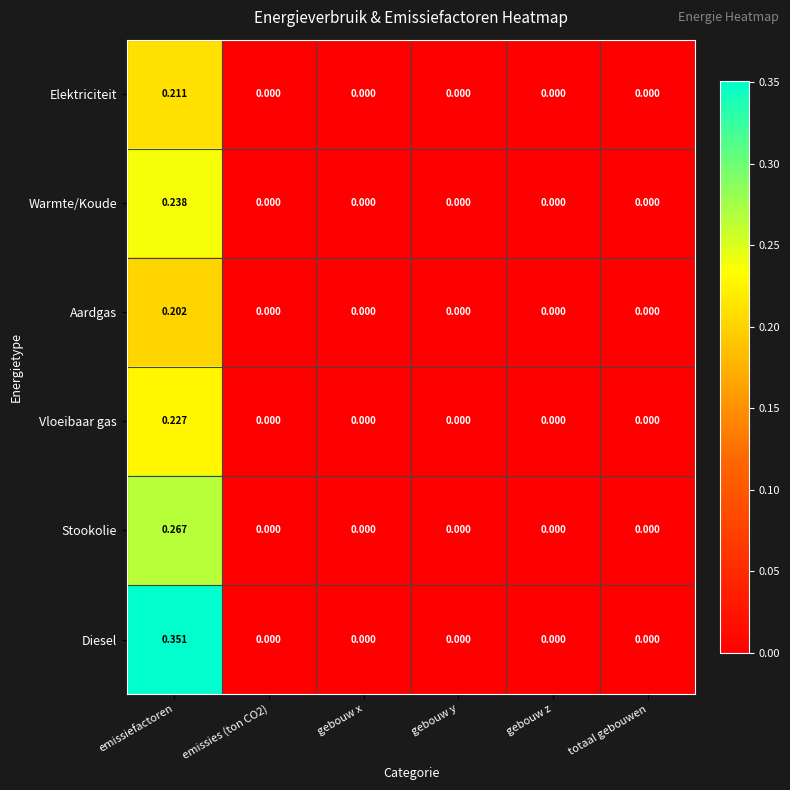

How many values in the Elektriciteit series exceed 0?

1